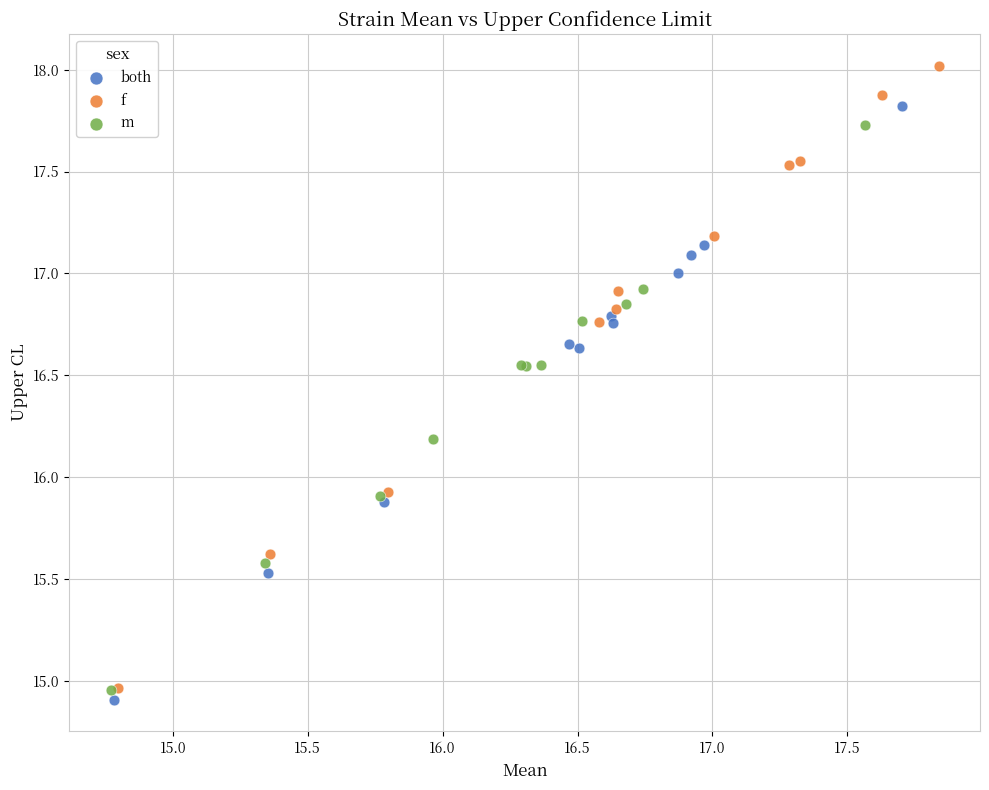

Which series reaches the maximum Y coordinate?

f